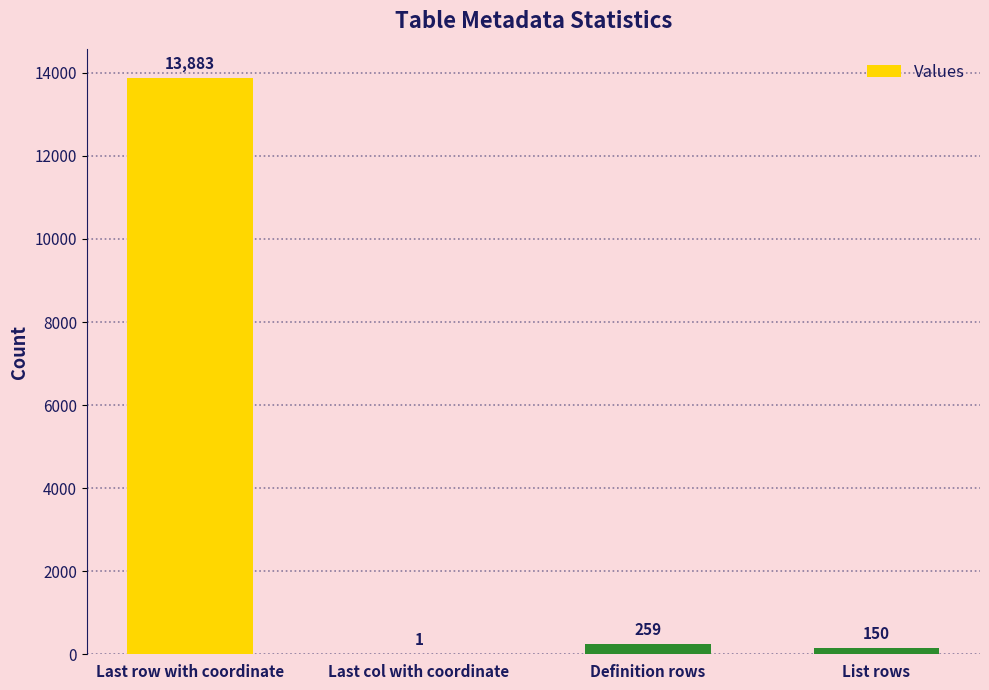

What is the change in value from Last row with coordinate to List rows?

-13733